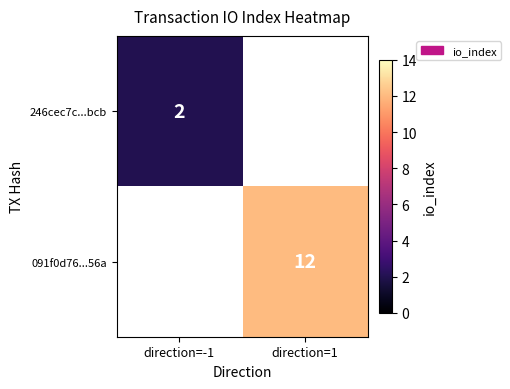

Is it true that 091f0d76...56a equals 8 at direction=1?

False